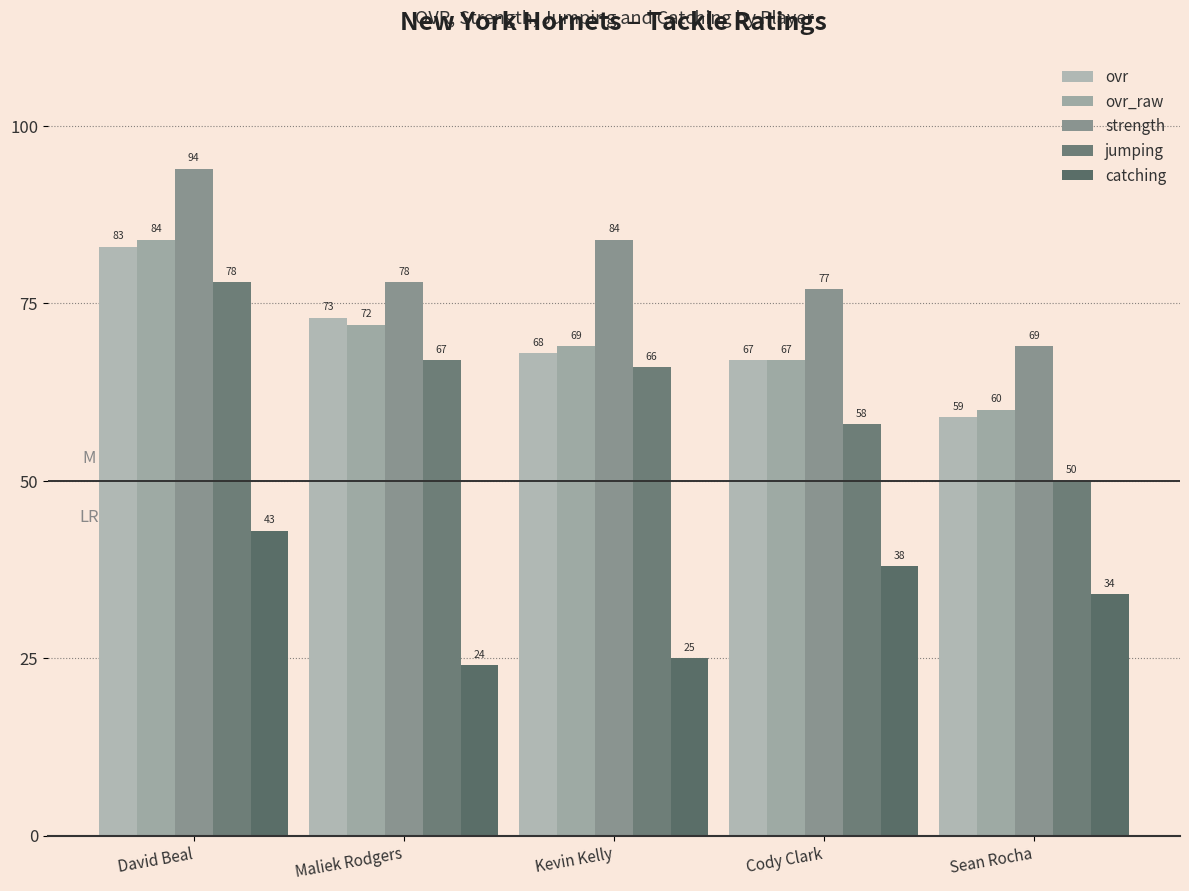

At how many categories does at least one series exceed 63?

5